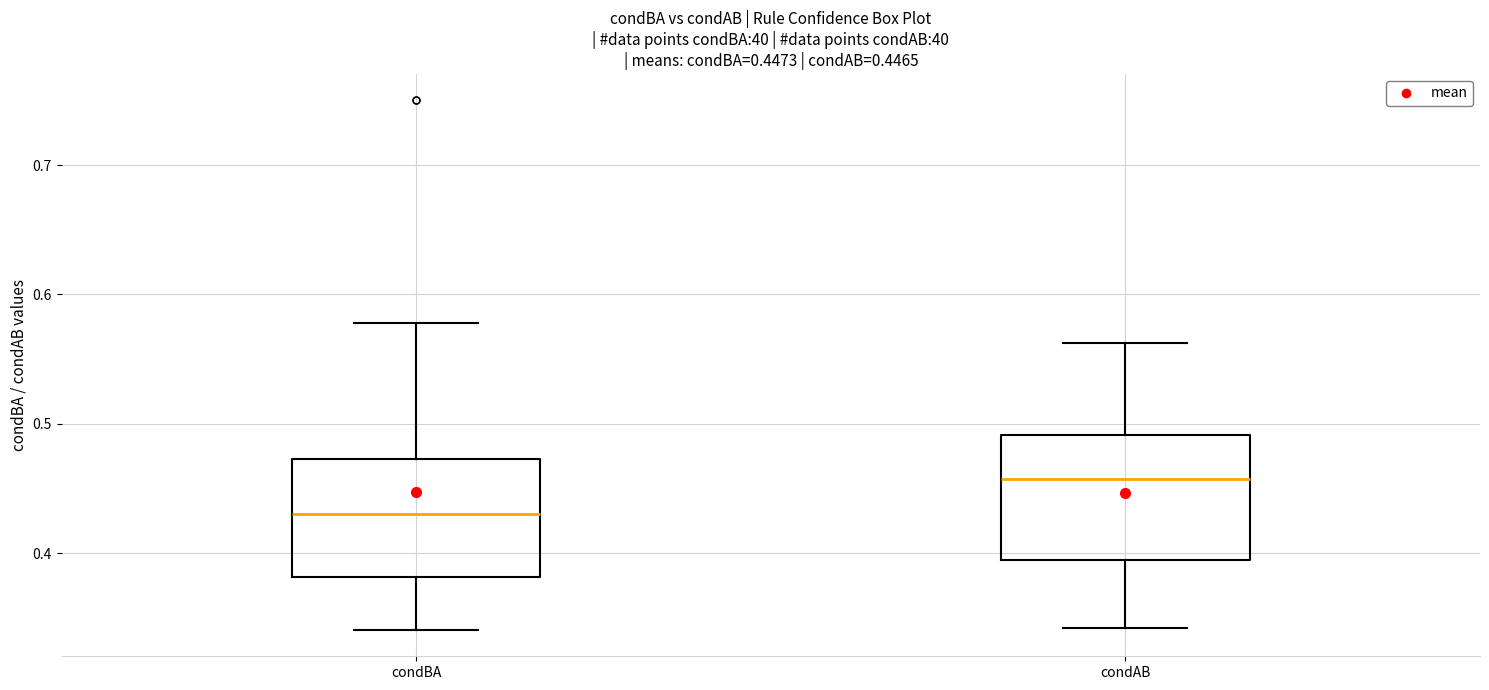

Which box has the lowest median line?

condBA